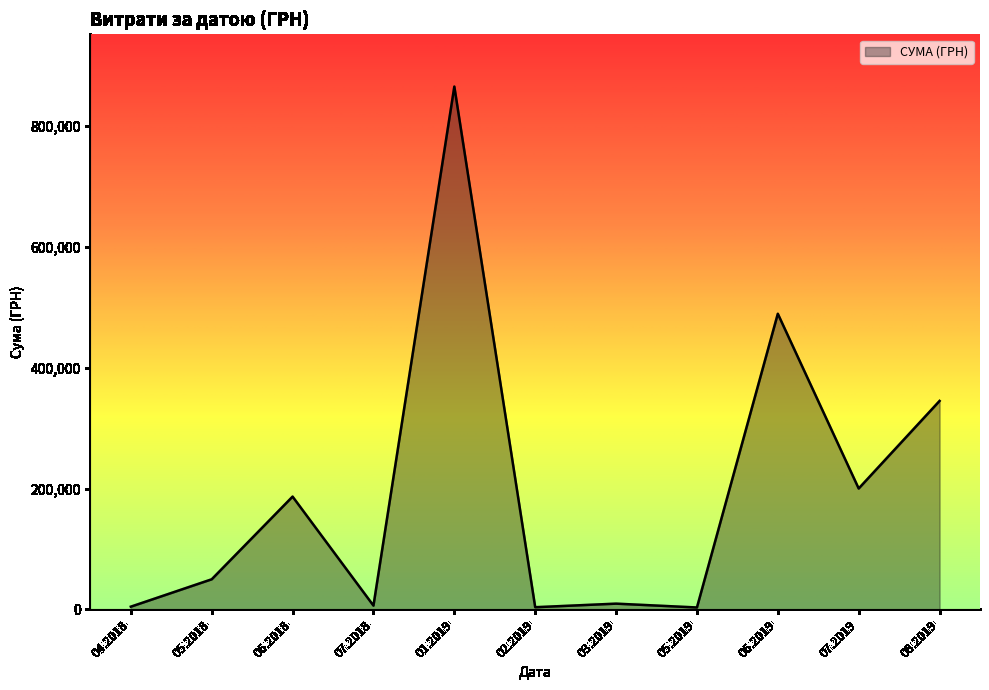

How many lines are shown in the chart?

1